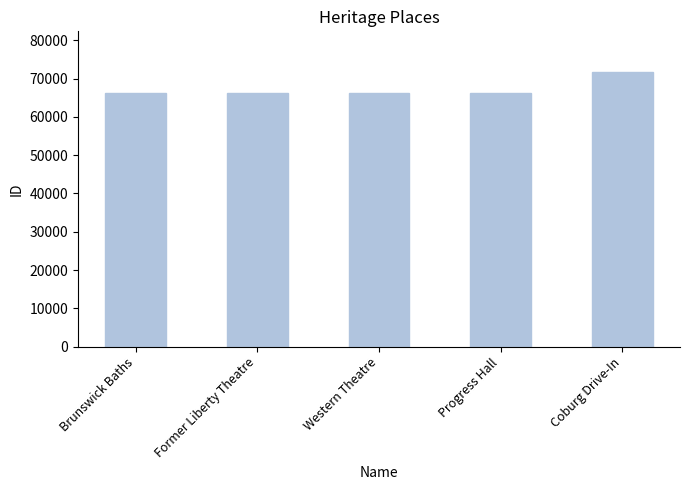

What is the greatest value displayed?

71587